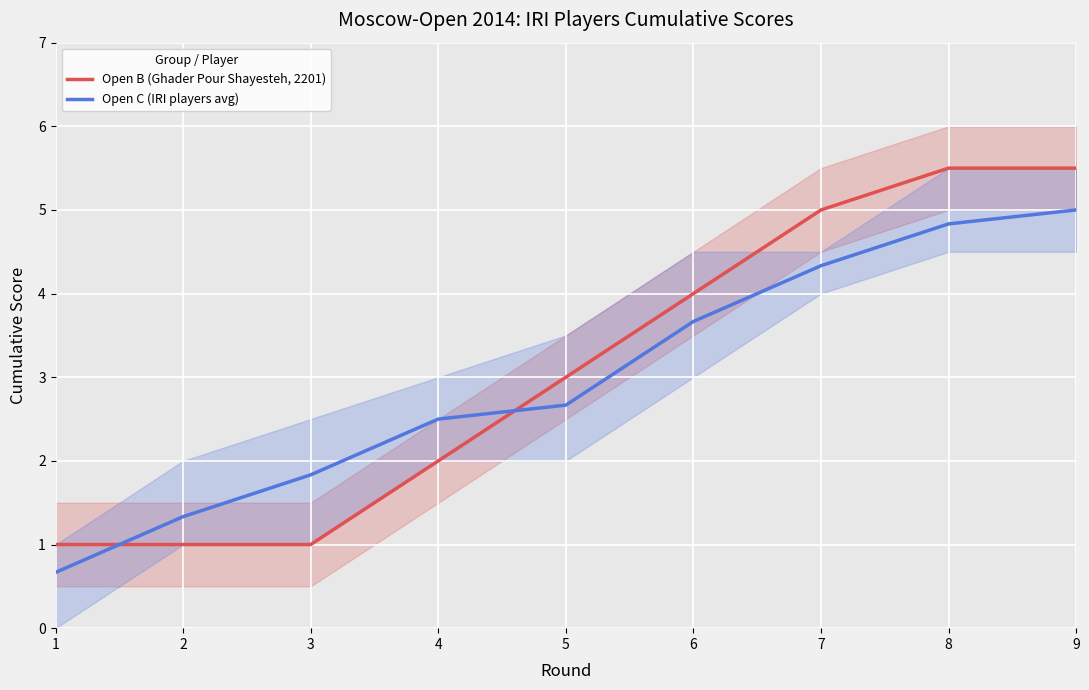

How many lines are shown in the chart?

2